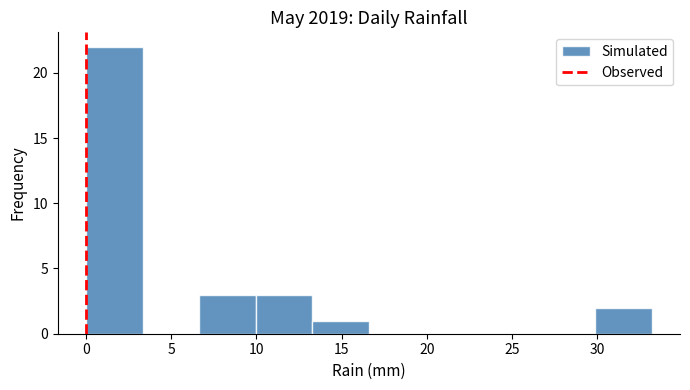

What is the height of the bar covering 30.0 to 33.0 on the x-axis? Neither the bar edges nor the heights are printed on the chart, so give them approximately, as read against the axes.

2